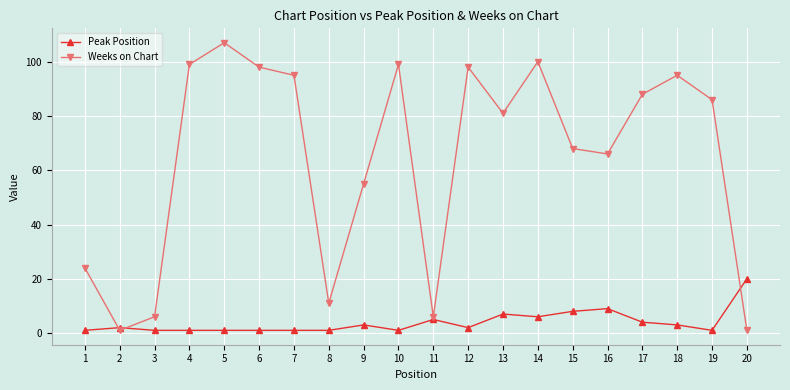

Which series changed the most between 1 and 7?

Weeks on Chart